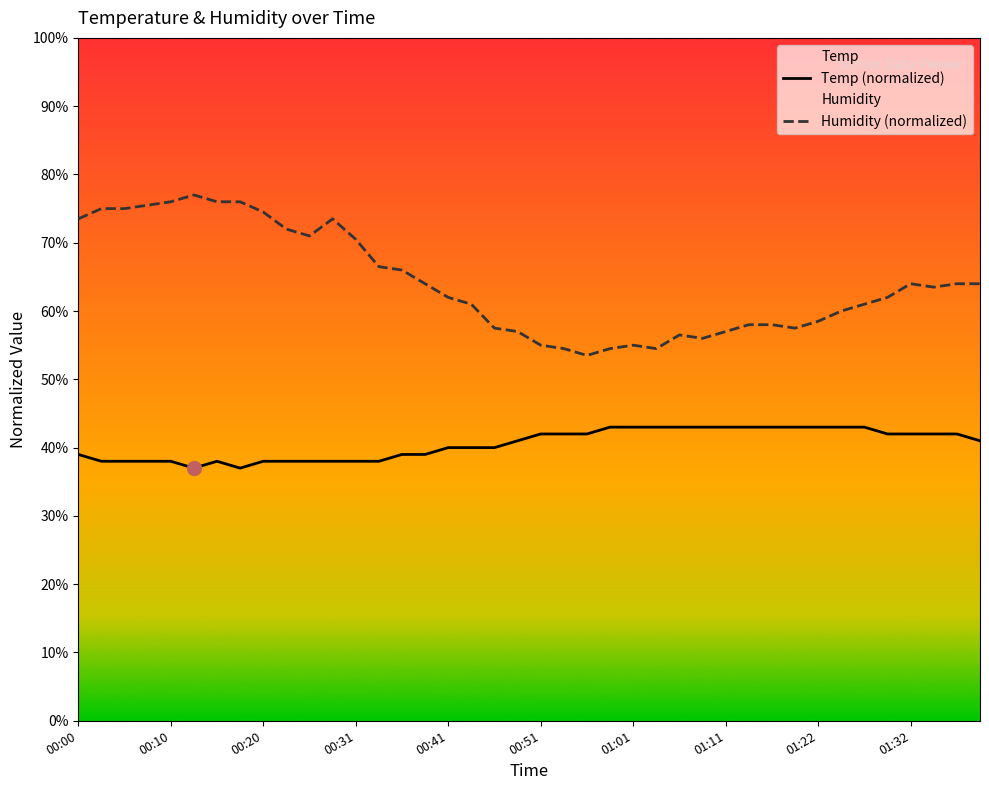

What is the difference between the second highest and minimum values in the Humidity (normalized) series?

22.5